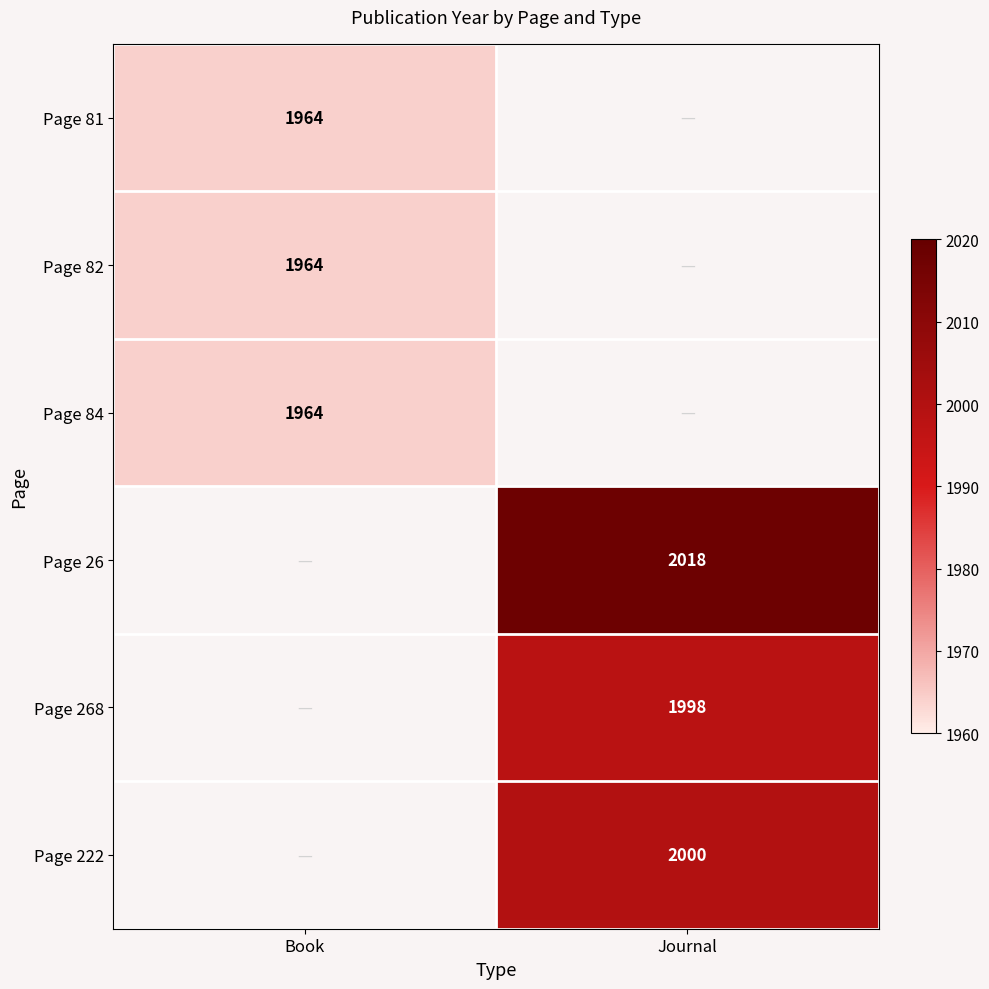

What is the greatest value displayed?

2018.0